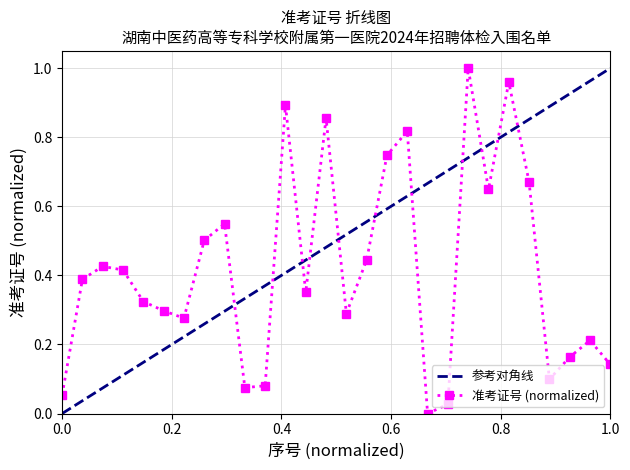

How many positive values does the 准考证号 (normalized) series have?

27